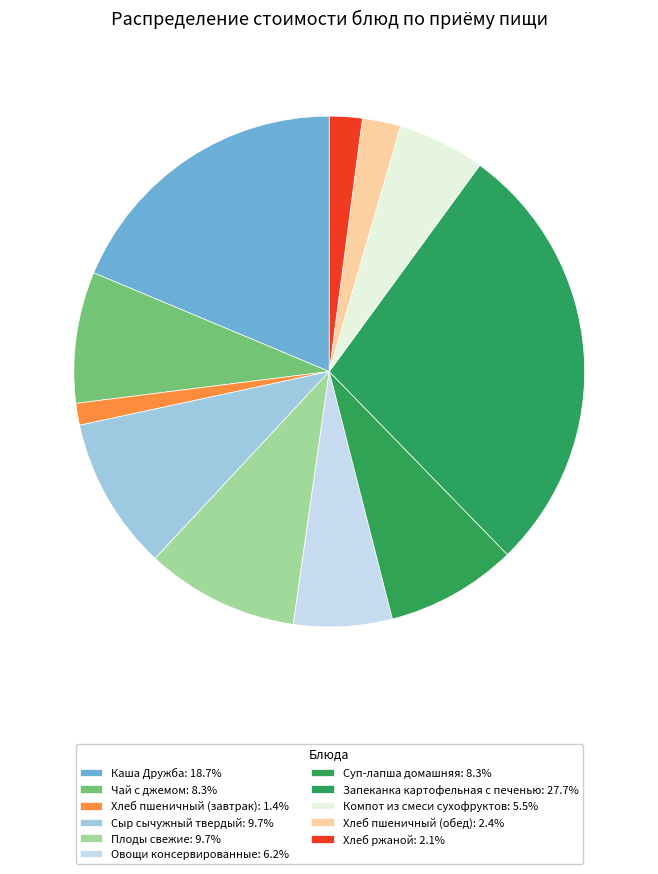

Which has a higher value, Плоды свежие or Хлеб ржаной?

Плоды свежие